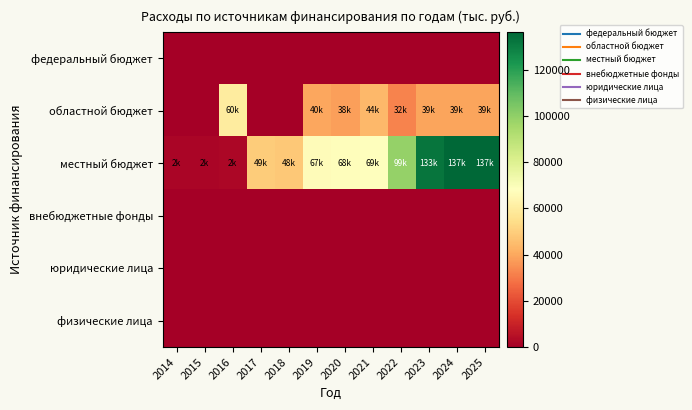

Reading left to right, extract all data points from this chart.

федеральный бюджет: 2014=0.0	2015=0.0	2016=0.0	2017=0.0	2018=0.0	2019=0.0	2020=0.0	2021=0.0	2022=0.0	2023=0.0	2024=0.0	2025=0.0
областной бюджет: 2014=0.0	2015=0.0	2016=60000.0	2017=0.0	2018=0.0	2019=39831.2	2020=38334.9	2021=43977.9	2022=32155.4	2023=39258.6	2024=39258.6	2025=39258.6
местный бюджет: 2014=1800.0	2015=1800.0	2016=2493.1	2017=49286.3	2018=48141.9	2019=66710.3	2020=67630.6	2021=68607.7	2022=98798.0	2023=132570.0	2024=136502.0	2025=136502.0
внебюджетные фонды: 2014=0.0	2015=0.0	2016=0.0	2017=0.0	2018=0.0	2019=0.0	2020=0.0	2021=0.0	2022=0.0	2023=0.0	2024=0.0	2025=0.0
юридические лица: 2014=0.0	2015=0.0	2016=0.0	2017=0.0	2018=0.0	2019=0.0	2020=0.0	2021=0.0	2022=0.0	2023=0.0	2024=0.0	2025=0.0
физические лица: 2014=0.0	2015=0.0	2016=0.0	2017=0.0	2018=0.0	2019=0.0	2020=0.0	2021=0.0	2022=0.0	2023=0.0	2024=0.0	2025=0.0